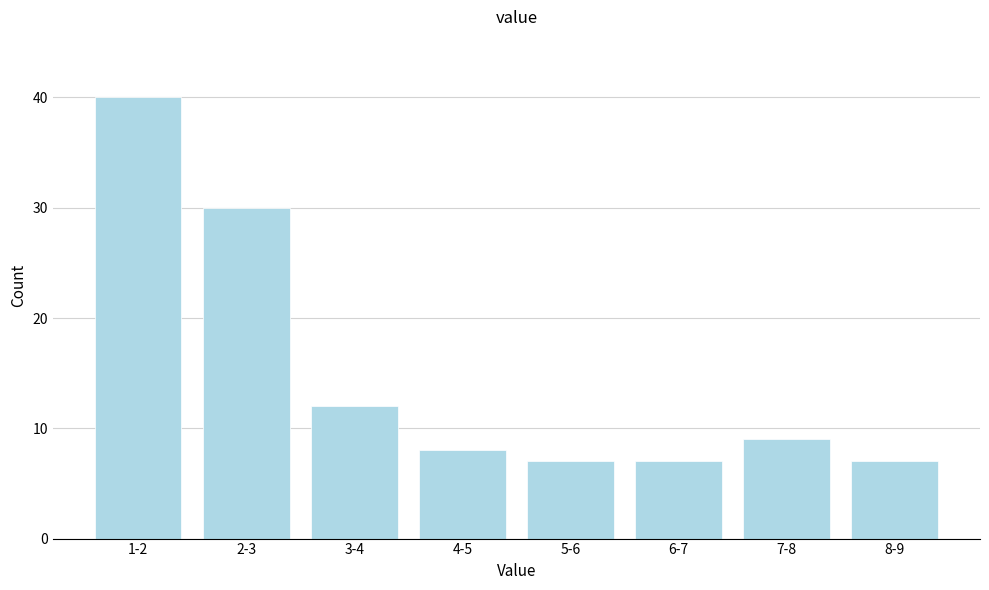

Reading left to right, what are all the values shown in this chart?

1-2=40	2-3=30	3-4=12	4-5=8	5-6=7	6-7=7	7-8=9	8-9=7